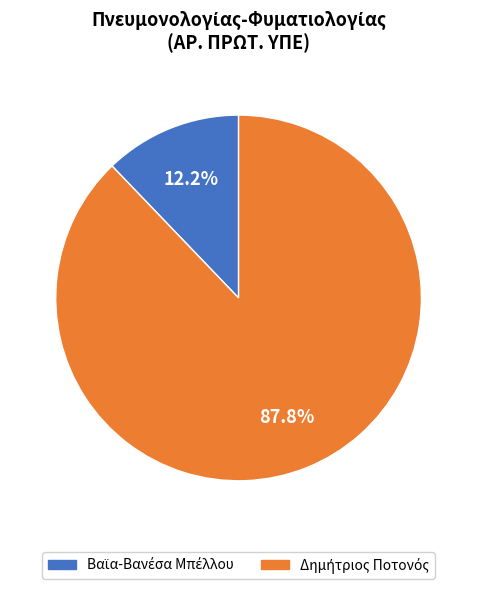

Does any single category account for the majority?

Yes